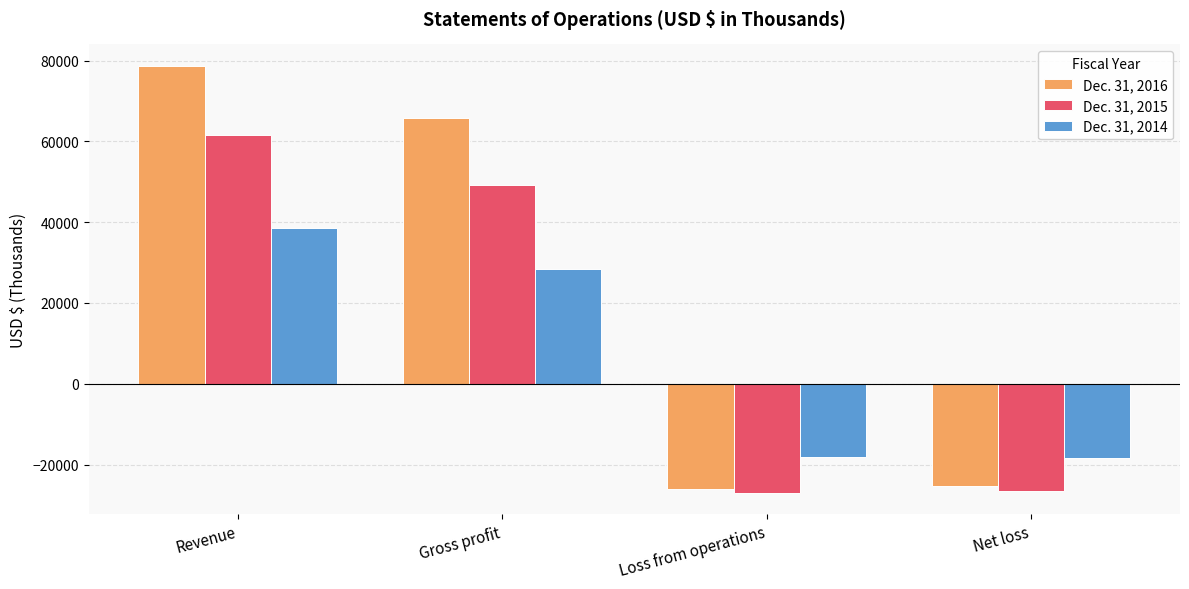

At how many categories does at least one series exceed 9919?

2